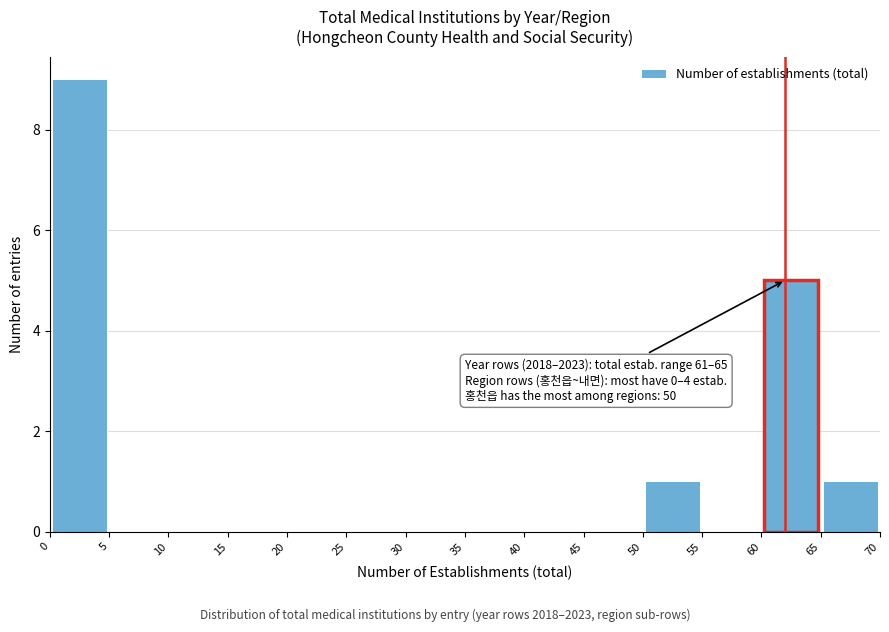

Which range on the x-axis has the tallest bar?

0 to 5